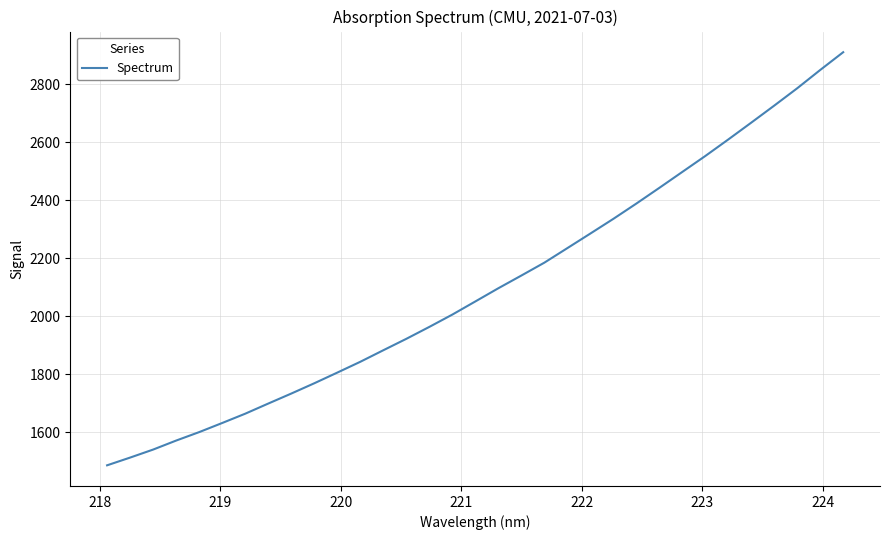

What is the greatest value displayed?

2910.5